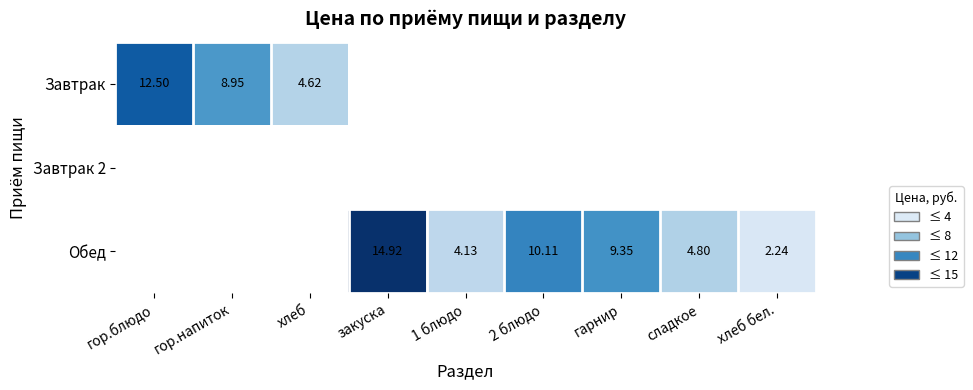

At how many categories does at least one series exceed 3?

8